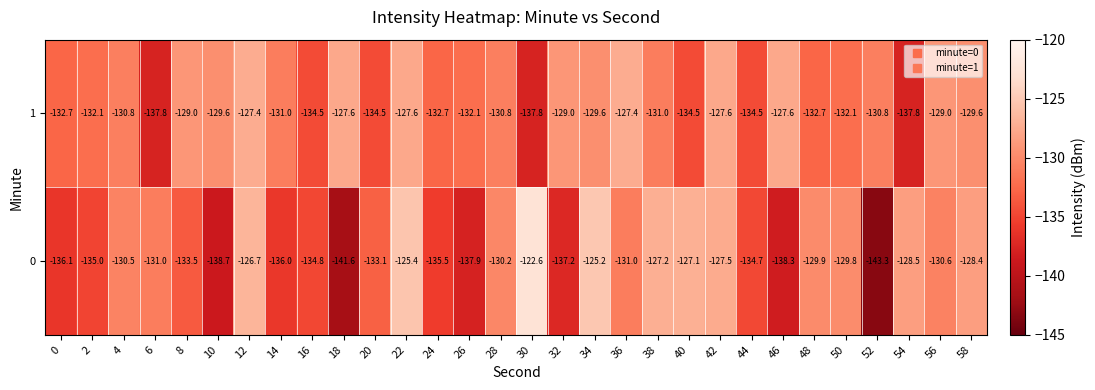

Count the number of data series in this chart.

2